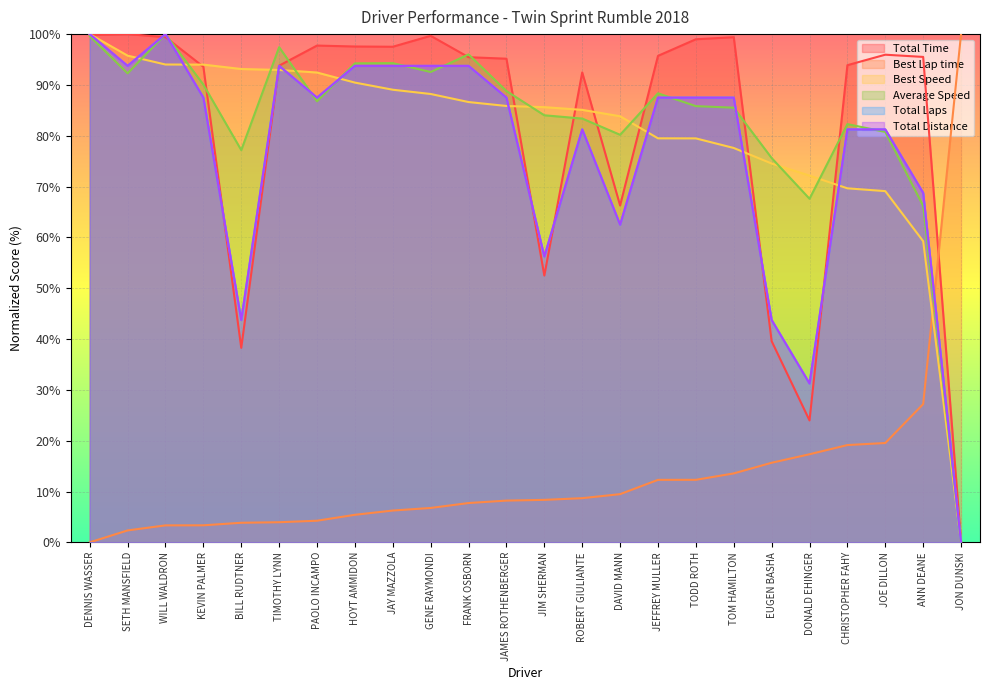

How many values in the Best Lap time series exceed 8?

13